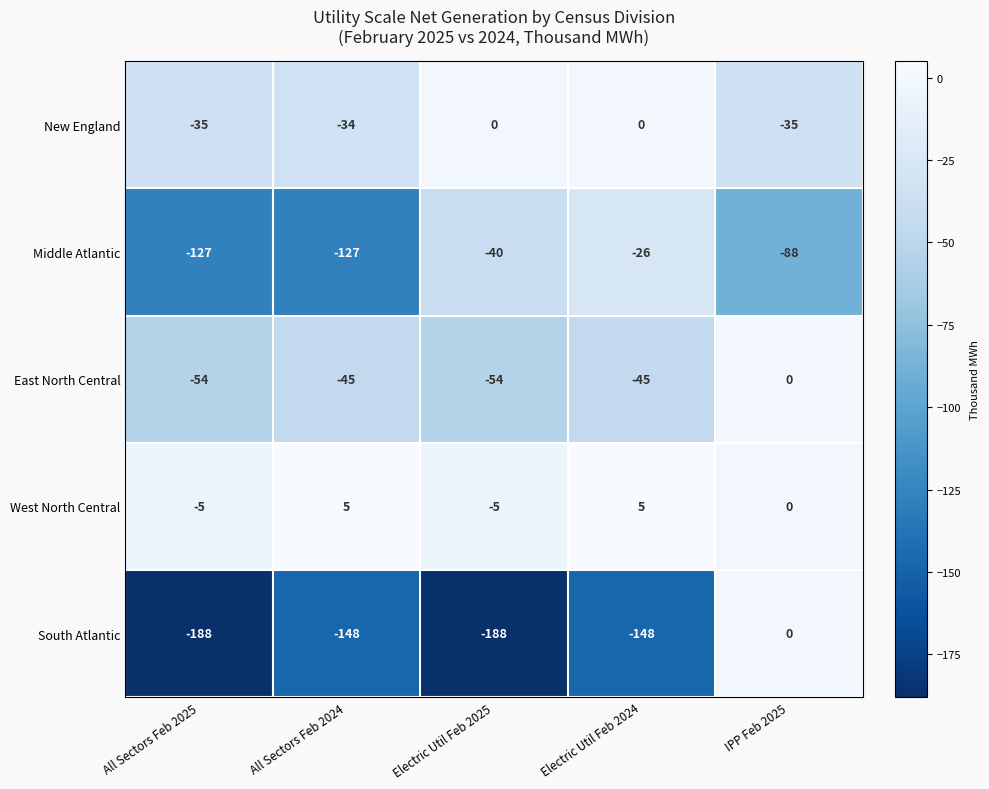

Between All Sectors Feb 2025 and Electric Util Feb 2024, which series saw the biggest shift?

Middle Atlantic